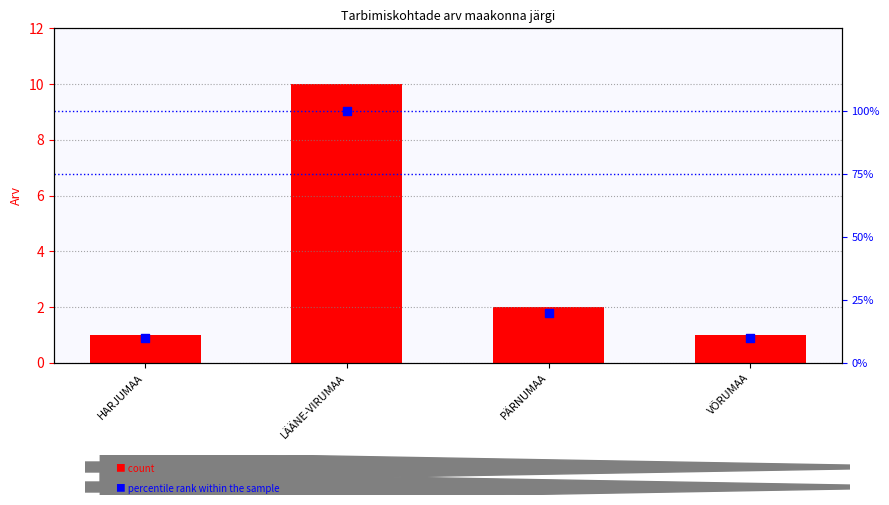

Is the value of count at LÄÄNE-VIRUMAA greater than the value of percentile rank within the sample at PÄRNUMAA?

No